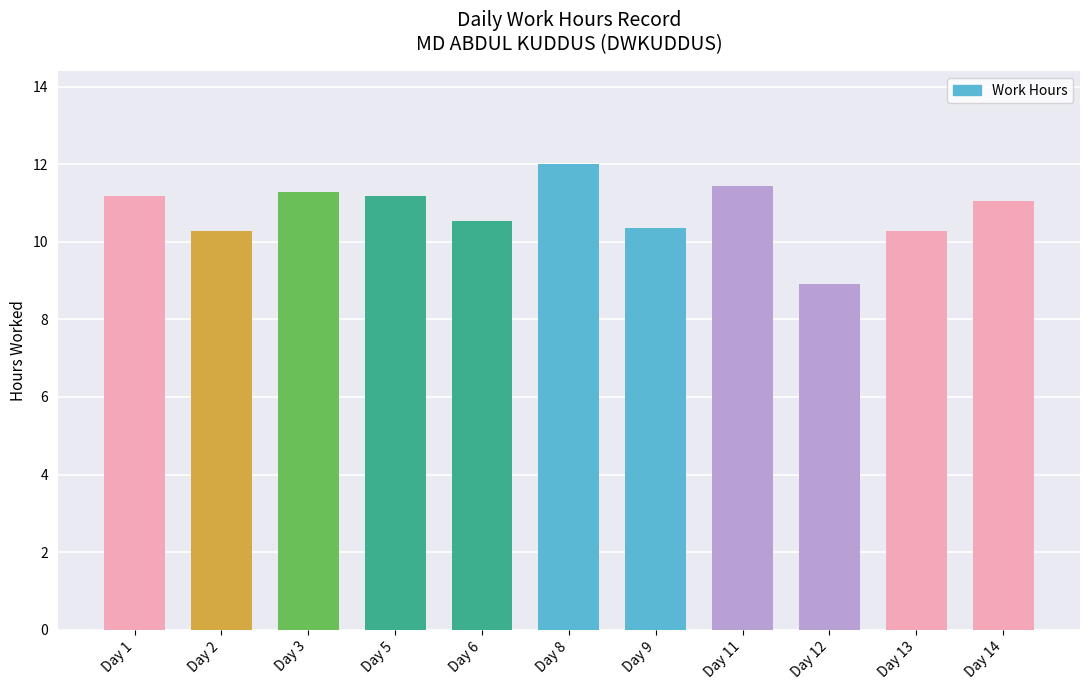

What is the value of the 1st bar from the left?

11.2